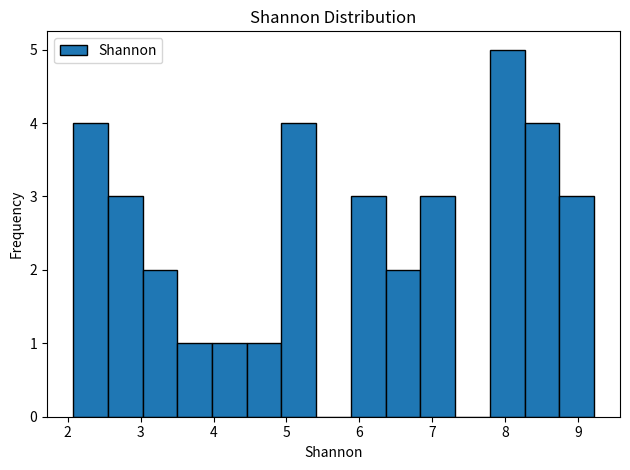

Reading left to right, transcribe this chart: for each bar, give the range it covers on the x-axis and its height. Neither the bar edges nor the heights are printed on the chart, so give them approximately, as read against the axes.

2.1 to 2.5: 4
2.5 to 3.0: 3
3.0 to 3.5: 2
3.5 to 4.0: 1
4.0 to 4.5: 1
4.5 to 4.9: 1
4.9 to 5.4: 4
5.4 to 5.9: 0
5.9 to 6.4: 3
6.4 to 6.8: 2
6.8 to 7.3: 3
7.3 to 7.8: 0
7.8 to 8.3: 5
8.3 to 8.7: 4
8.7 to 9.2: 3